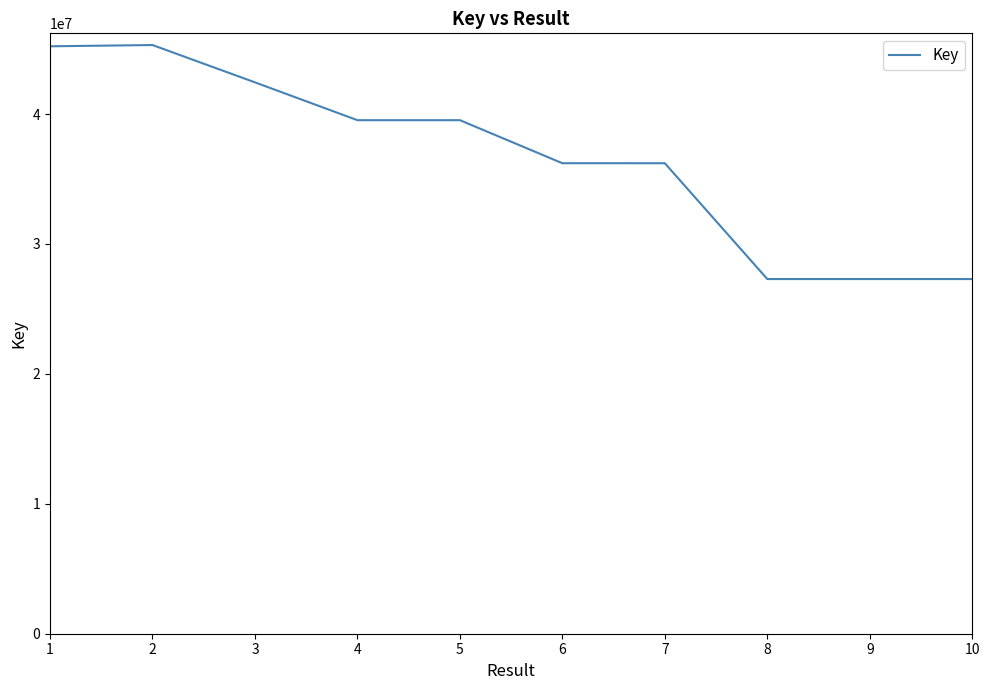

How many distinct data groups are displayed?

1